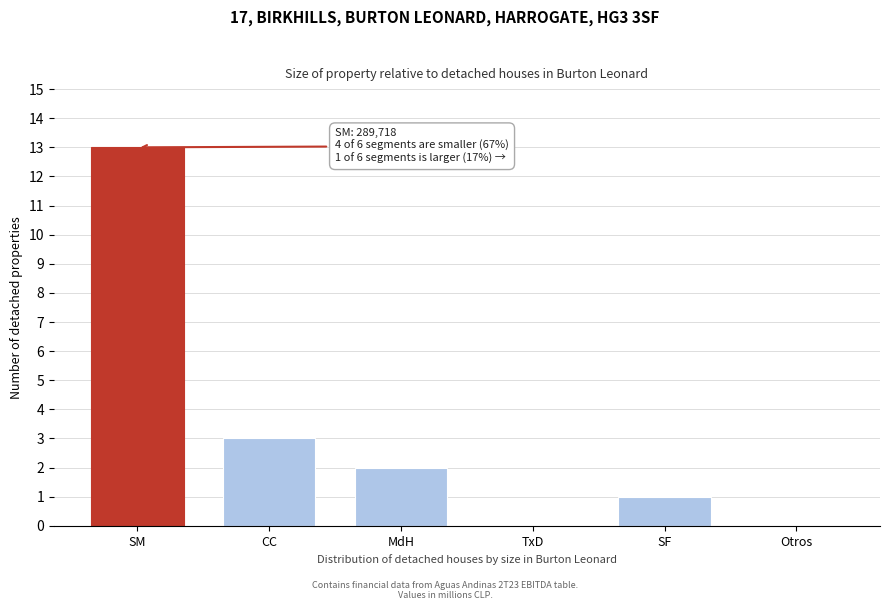

Reading left to right, list all the values displayed in this chart.

SM=13	CC=3	MdH=2	TxD=0	SF=1	Otros=0